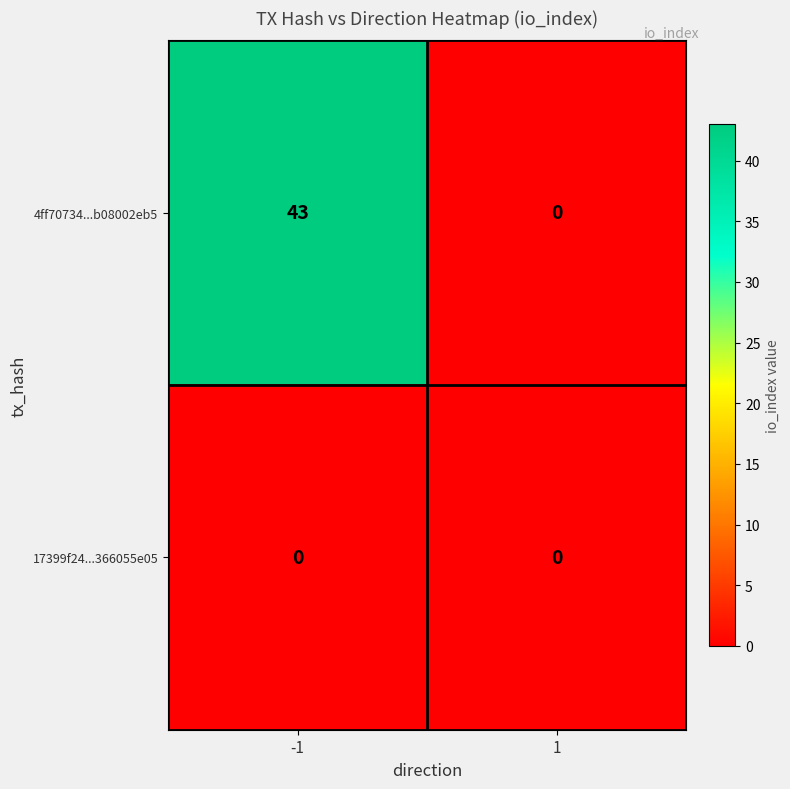

Reading left to right, extract all data points from this chart.

4ff70734...b08002eb5: 43	0
17399f24...366055e05: 0	0